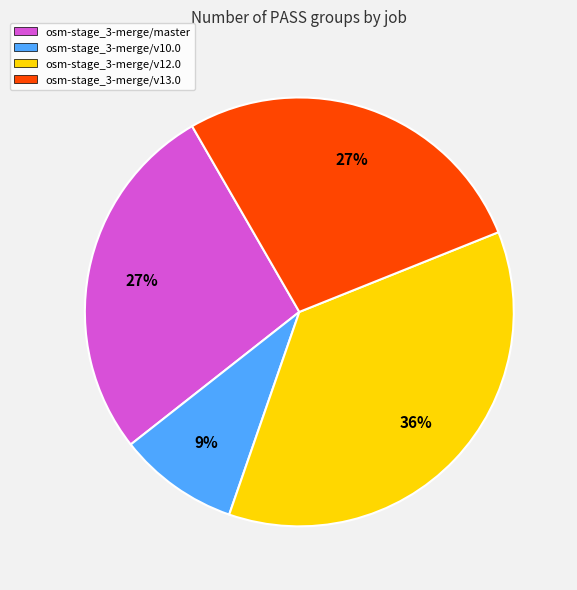

Does osm-stage_3-merge/v13.0 represent more than half of the total?

No